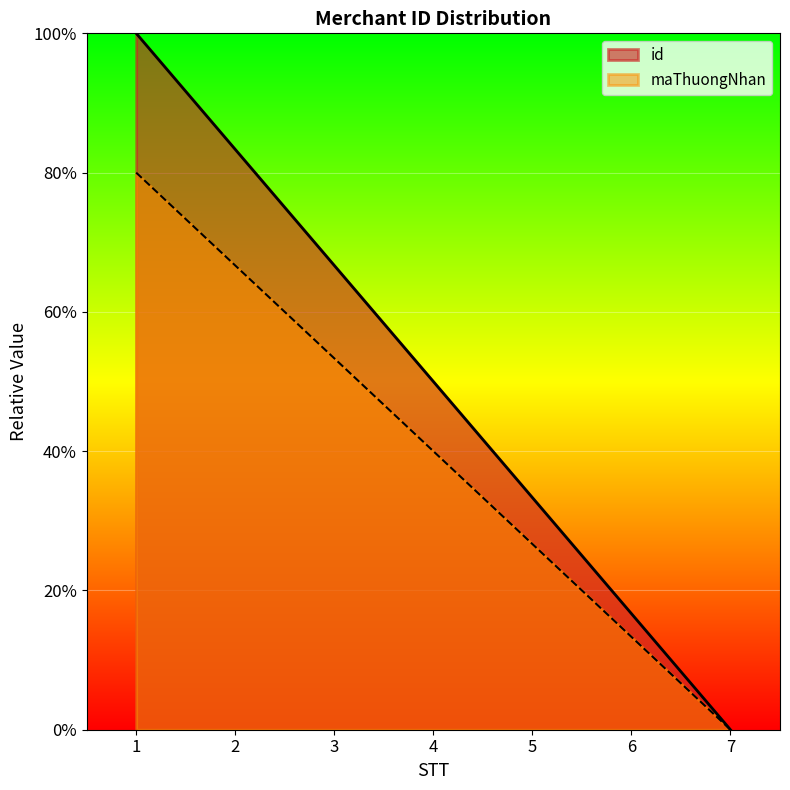

Reading left to right, what are all the values shown in this chart?

id: 1=100.0	2=83.3	3=66.7	4=50.0	5=33.3	6=16.7	7=0.0
maThuongNhan: 1=80.0	2=66.7	3=53.3	4=40.0	5=26.7	6=13.3	7=0.0